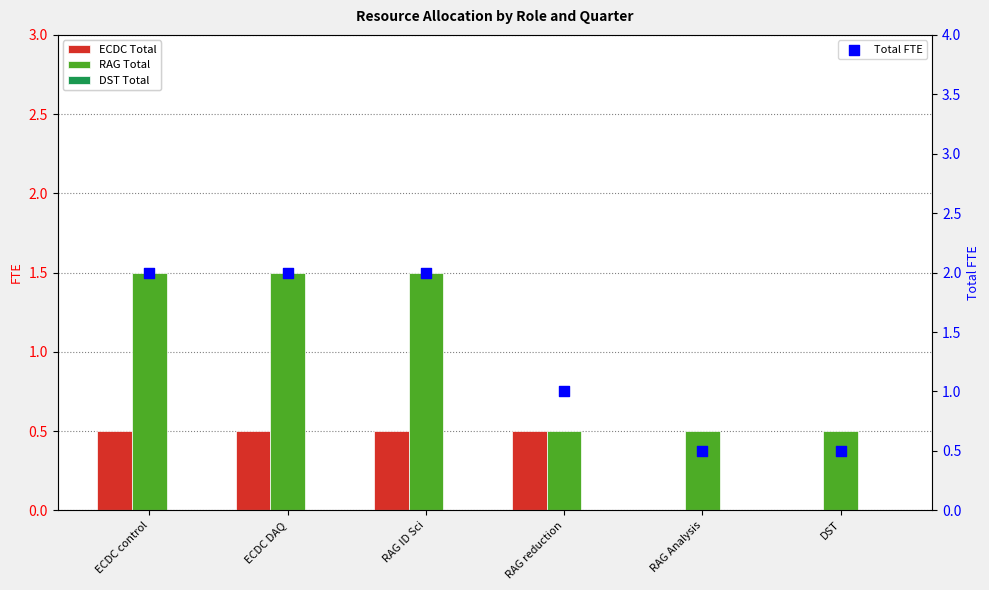

At which category is the sum across all series the highest?

ECDC control